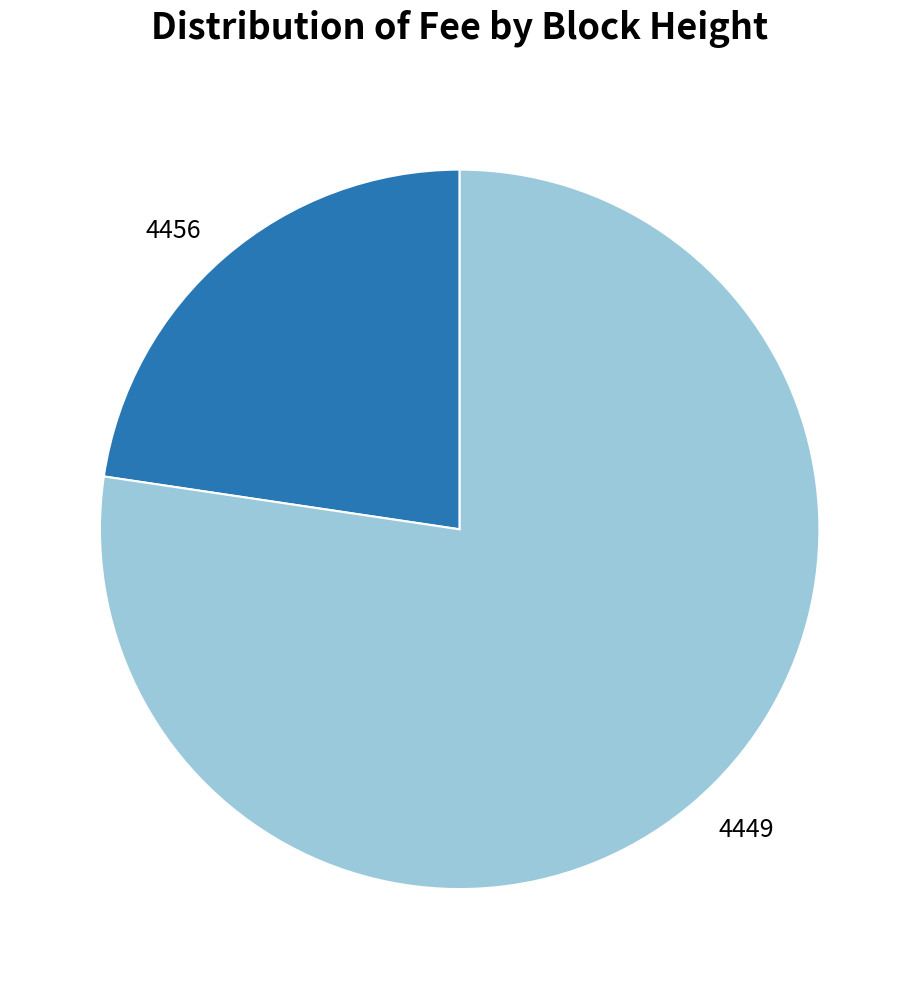

Is the sum of 4456 and 4449 greater than half?

Yes